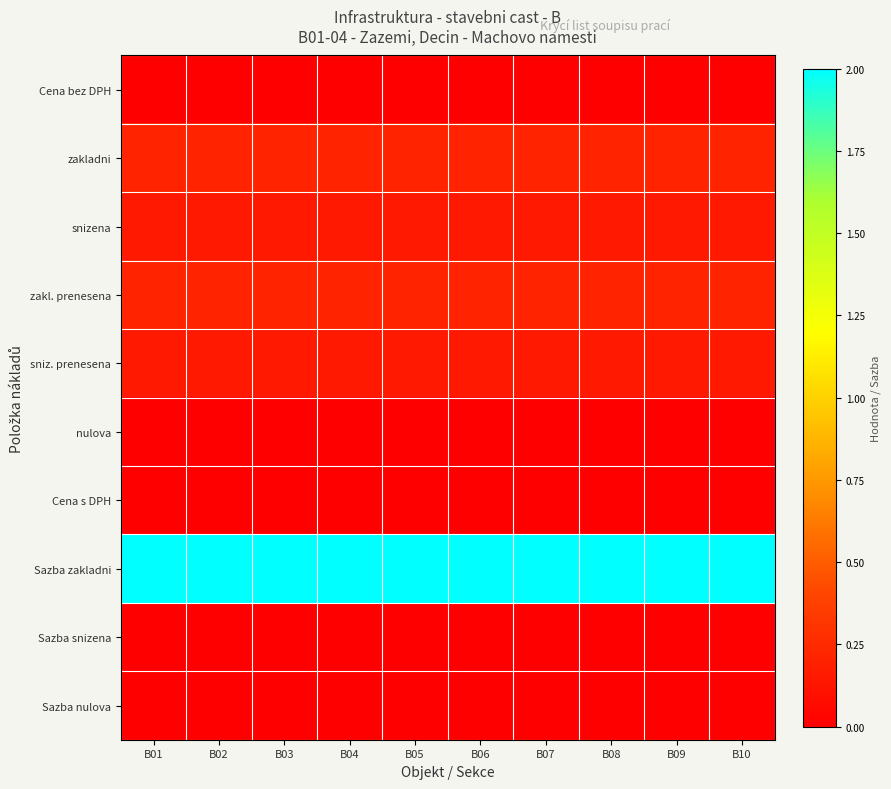

Which label corresponds to the largest value in the chart?

B01